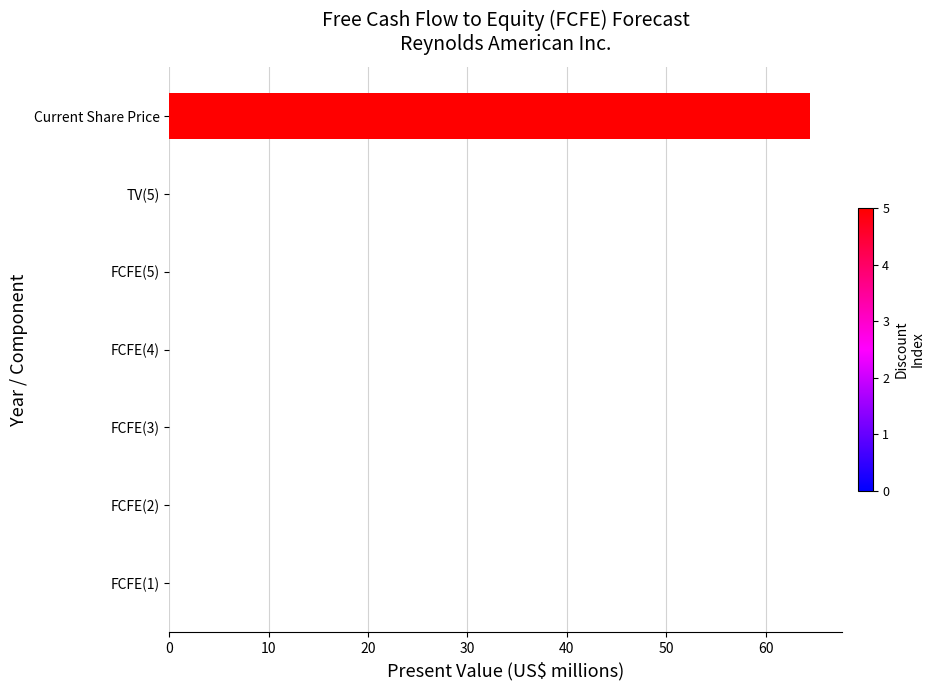

Is it true that the value at Current Share Price is 64.5?

True